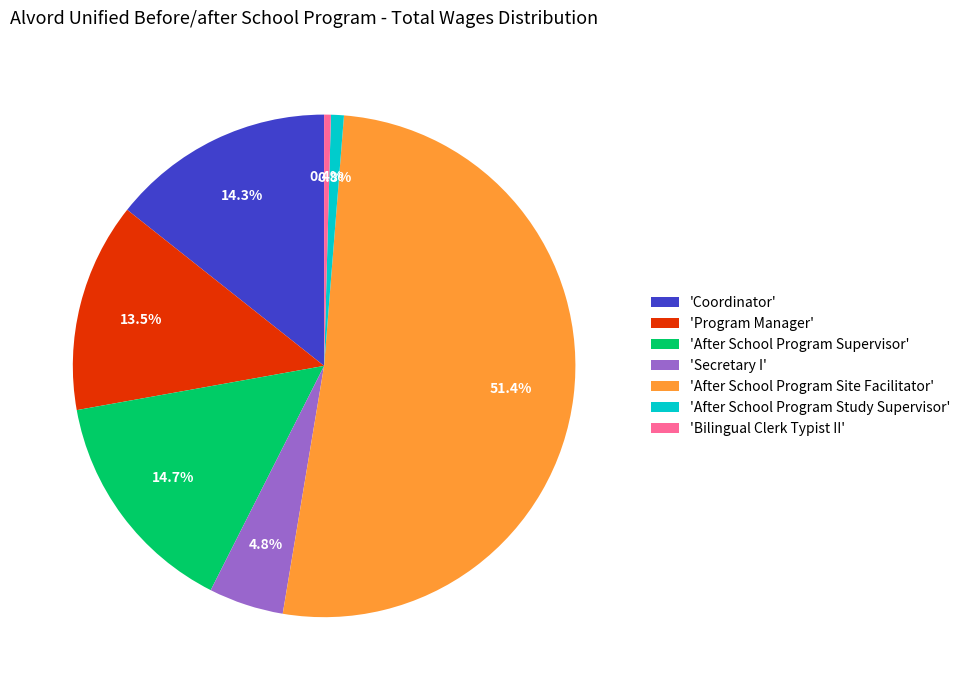

Which category has the biggest portion of the pie?

'After School Program Site Facilitator'